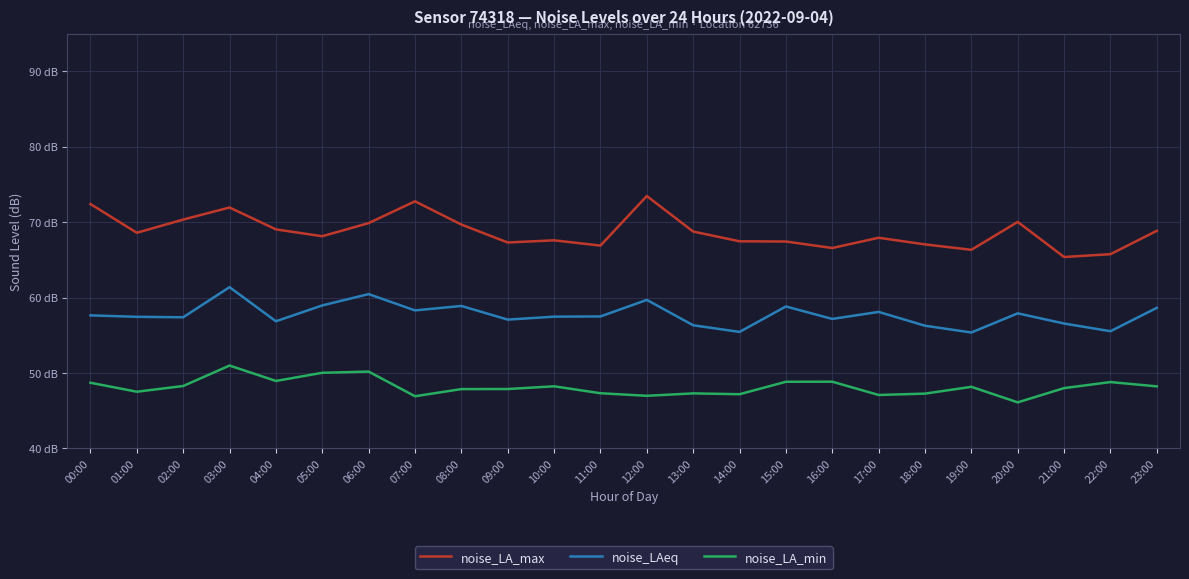

Between 23:00 and 13:00, which is larger?

23:00